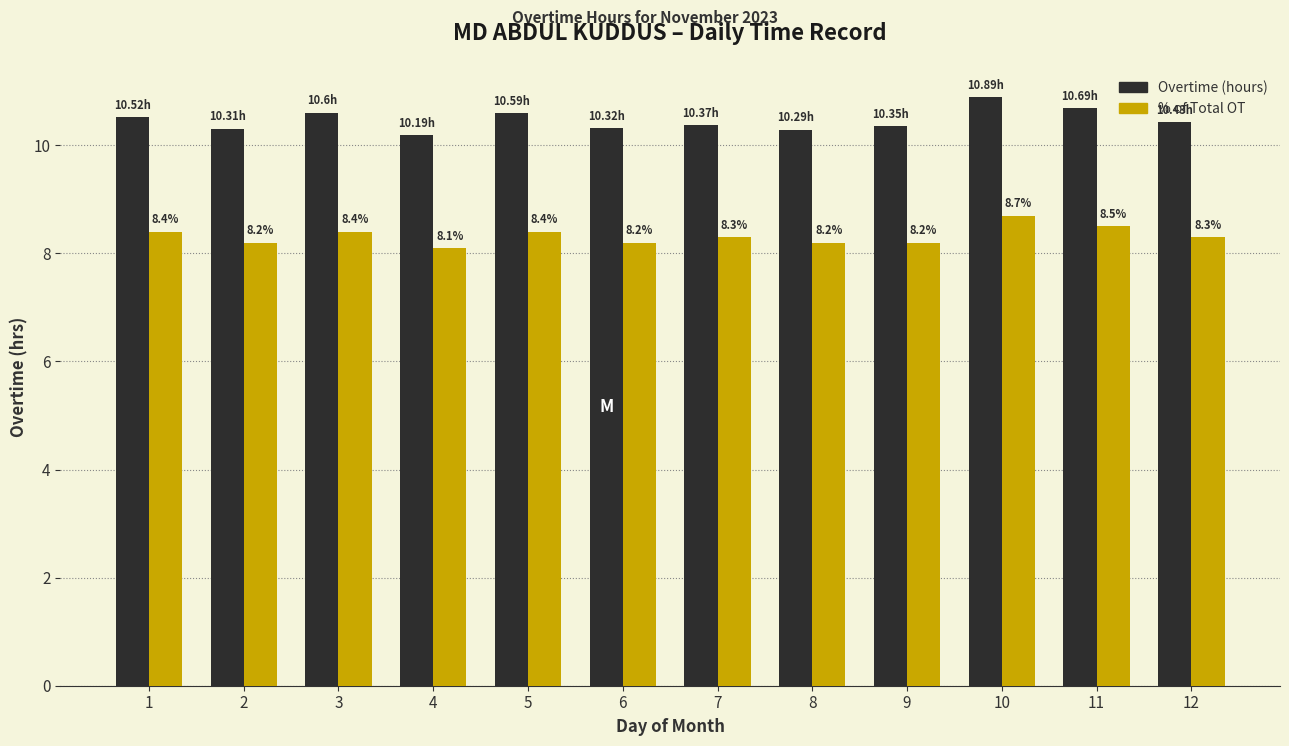

Which label corresponds to the smallest value in the chart?

4